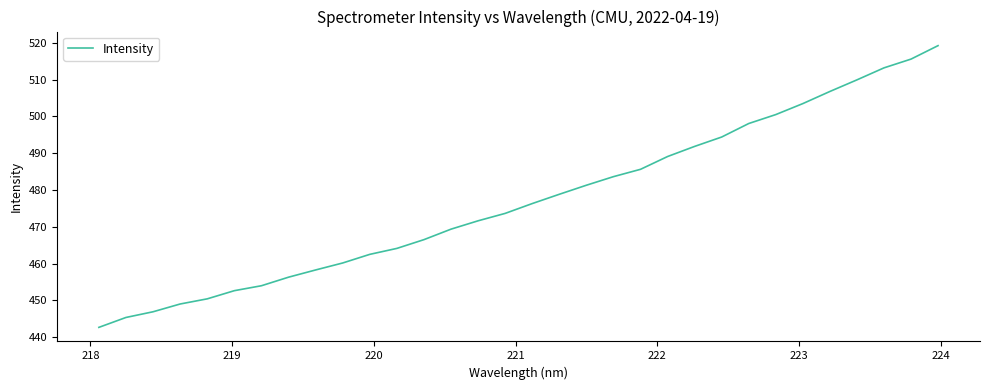

What is the maximum value shown in the chart?

519.2